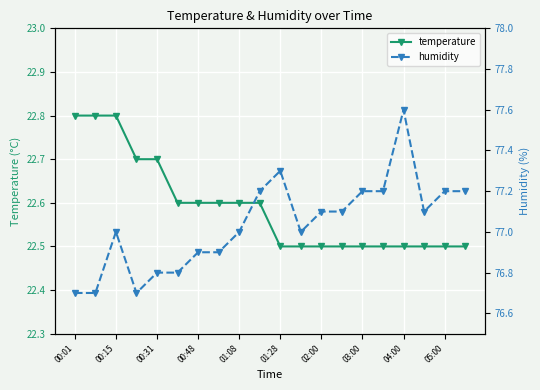

Is it true that temperature equals 22.5 at 15?

True